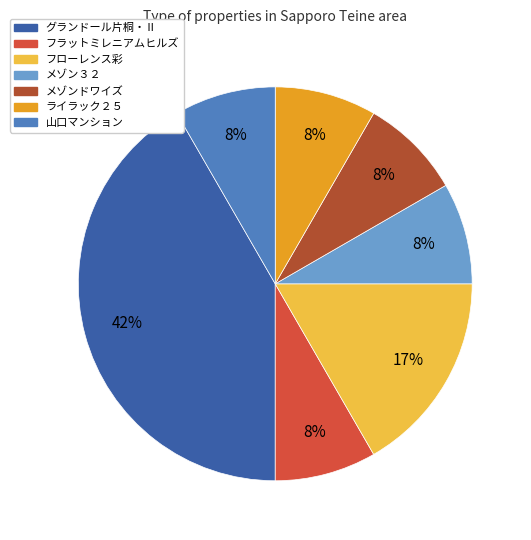

Which slice is the largest?

グランドール片桐・Ⅱ